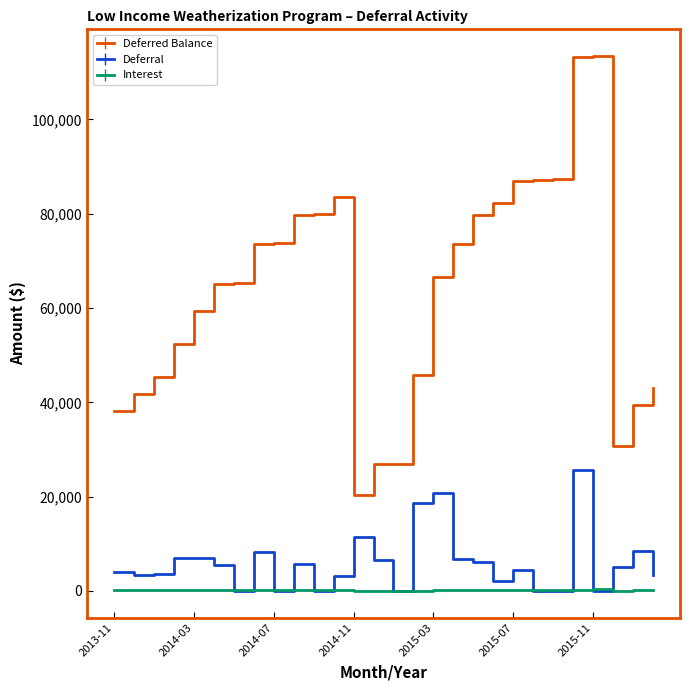

What is the greatest value displayed?

113449.7